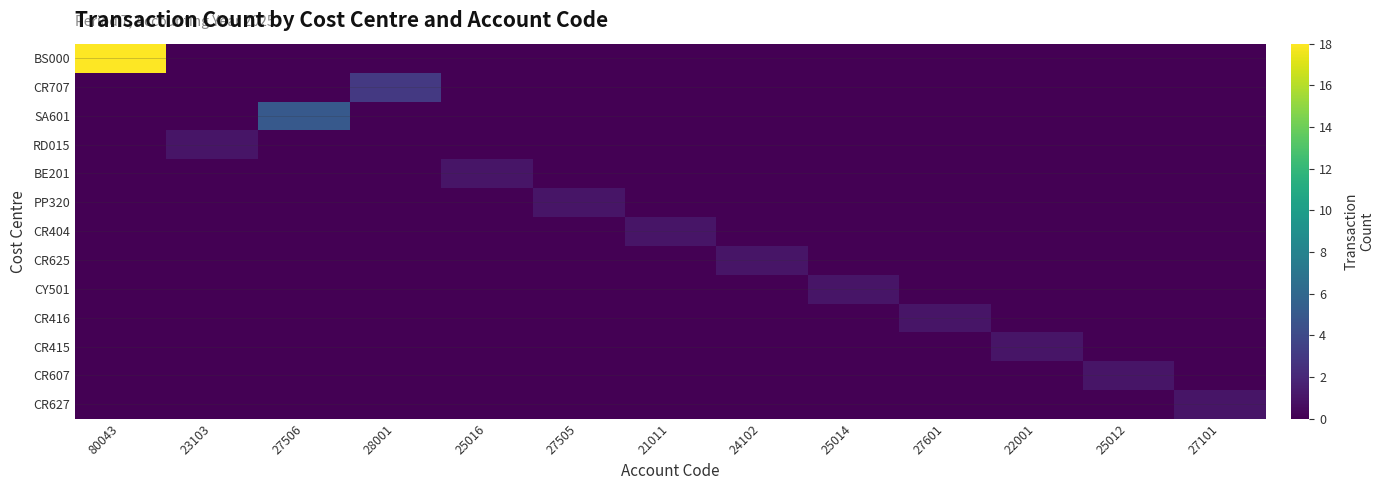

Reading left to right, transcribe all the data shown in this chart.

BS000: 80043=18	23103=0	27506=0	28001=0	25016=0	27505=0	21011=0	24102=0	25014=0	27601=0	22001=0	25012=0	27101=0
CR707: 80043=0	23103=0	27506=0	28001=3	25016=0	27505=0	21011=0	24102=0	25014=0	27601=0	22001=0	25012=0	27101=0
SA601: 80043=0	23103=0	27506=5	28001=0	25016=0	27505=0	21011=0	24102=0	25014=0	27601=0	22001=0	25012=0	27101=0
RD015: 80043=0	23103=1	27506=0	28001=0	25016=0	27505=0	21011=0	24102=0	25014=0	27601=0	22001=0	25012=0	27101=0
BE201: 80043=0	23103=0	27506=0	28001=0	25016=1	27505=0	21011=0	24102=0	25014=0	27601=0	22001=0	25012=0	27101=0
PP320: 80043=0	23103=0	27506=0	28001=0	25016=0	27505=1	21011=0	24102=0	25014=0	27601=0	22001=0	25012=0	27101=0
CR404: 80043=0	23103=0	27506=0	28001=0	25016=0	27505=0	21011=1	24102=0	25014=0	27601=0	22001=0	25012=0	27101=0
CR625: 80043=0	23103=0	27506=0	28001=0	25016=0	27505=0	21011=0	24102=1	25014=0	27601=0	22001=0	25012=0	27101=0
CY501: 80043=0	23103=0	27506=0	28001=0	25016=0	27505=0	21011=0	24102=0	25014=1	27601=0	22001=0	25012=0	27101=0
CR416: 80043=0	23103=0	27506=0	28001=0	25016=0	27505=0	21011=0	24102=0	25014=0	27601=1	22001=0	25012=0	27101=0
CR415: 80043=0	23103=0	27506=0	28001=0	25016=0	27505=0	21011=0	24102=0	25014=0	27601=0	22001=1	25012=0	27101=0
CR607: 80043=0	23103=0	27506=0	28001=0	25016=0	27505=0	21011=0	24102=0	25014=0	27601=0	22001=0	25012=1	27101=0
CR627: 80043=0	23103=0	27506=0	28001=0	25016=0	27505=0	21011=0	24102=0	25014=0	27601=0	22001=0	25012=0	27101=1